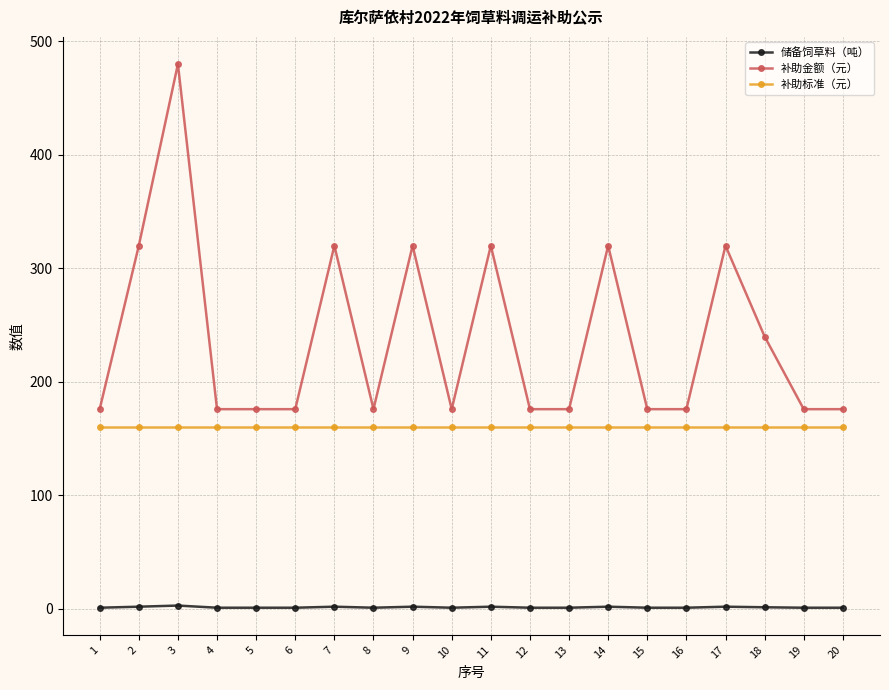

What are all the series names shown in the legend?

储备饲草料（吨）, 补助金额（元）, 补助标准（元）